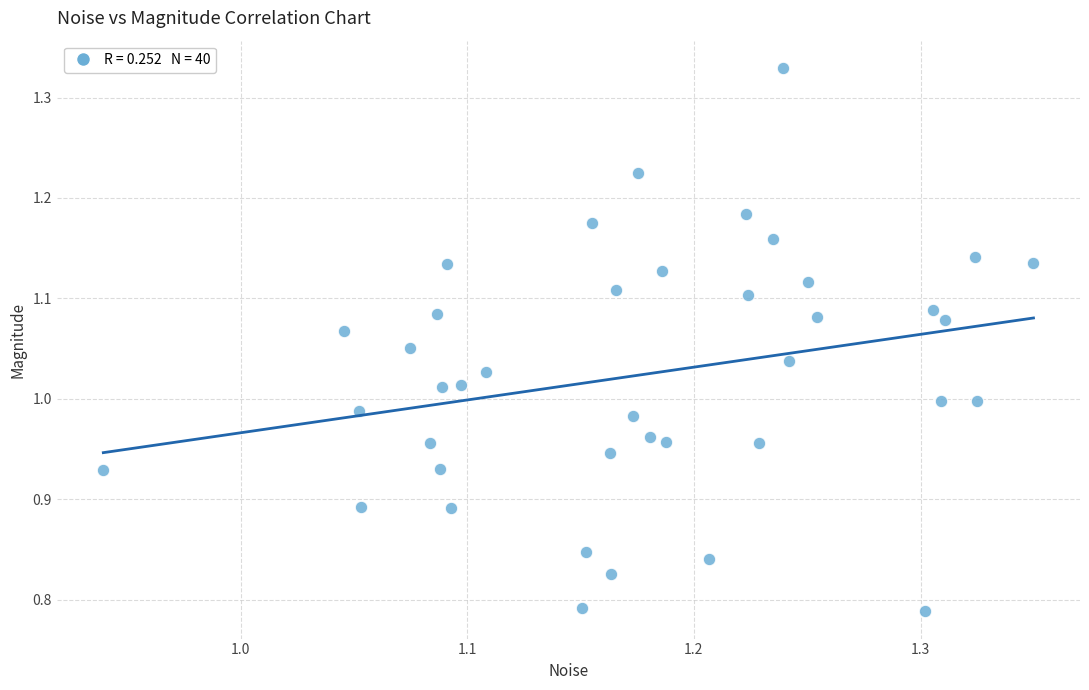

What is the range of X values (max minus min)?

0.4